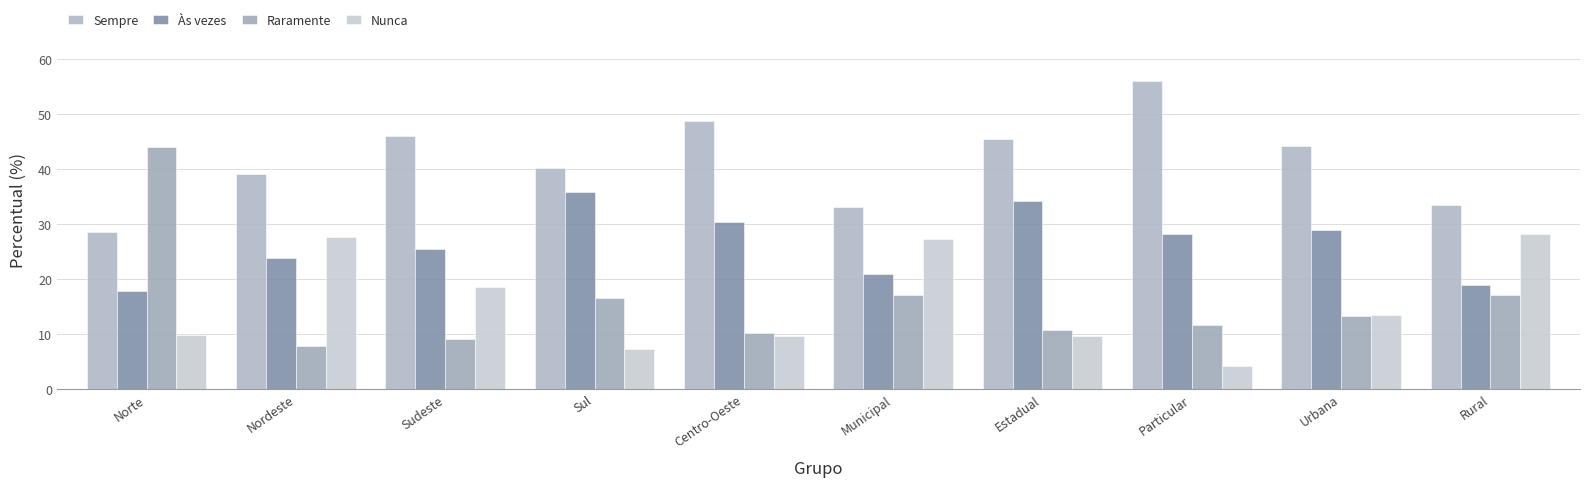

Rank the categories by Raramente value from lowest to highest.

Nordeste, Sudeste, Centro-Oeste, Estadual, Particular, Urbana, Sul, Municipal, Rural, Norte